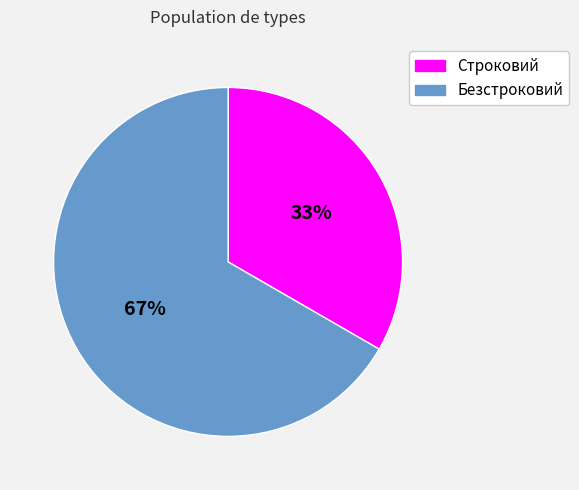

The Строковий slice represents 33% of the pie. True or false?

True